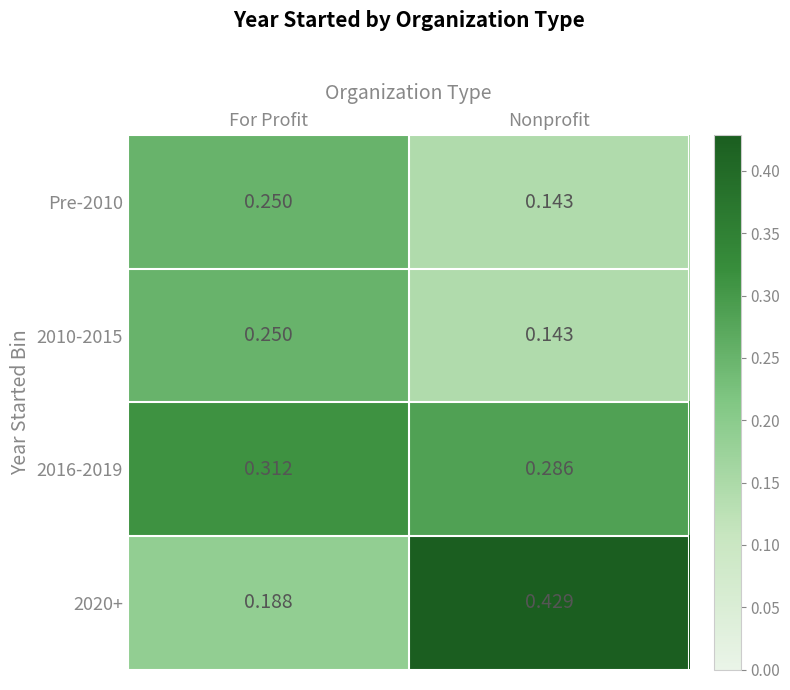

Which label corresponds to the largest value in the chart?

Nonprofit